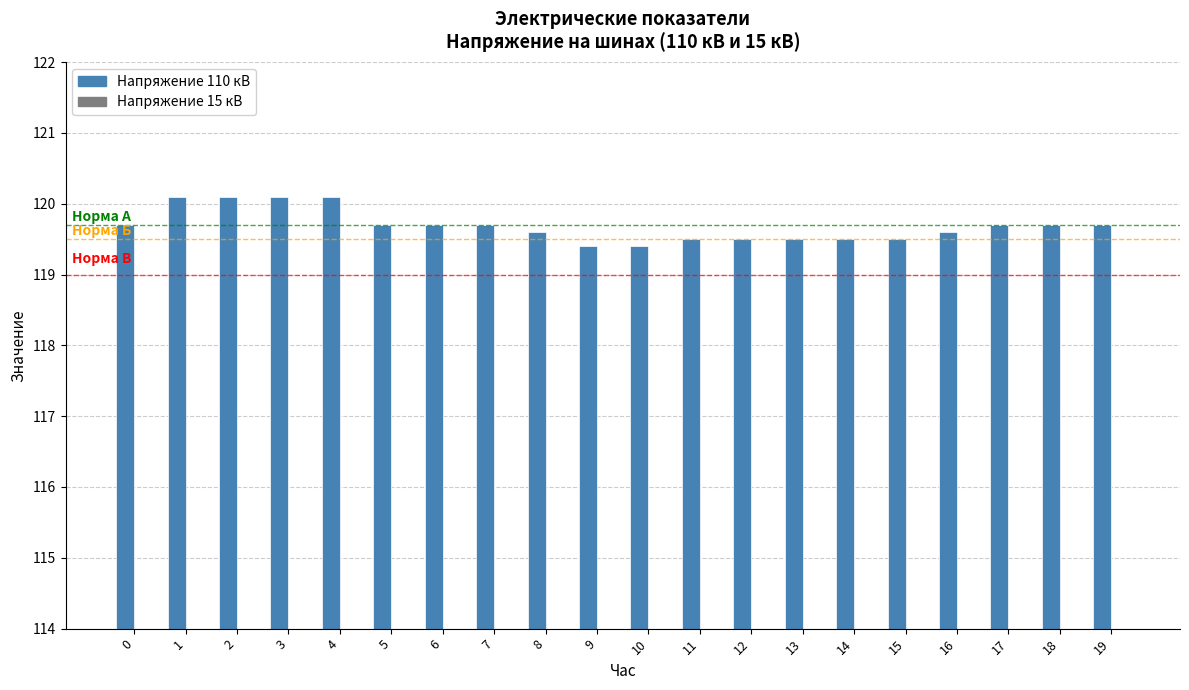

Reading left to right, transcribe all the data shown in this chart.

Напряжение 110 кВ: 119.7	120.1	120.1	120.1	120.1	119.7	119.7	119.7	119.6	119.4	119.4	119.5	119.5	119.5	119.5	119.5	119.6	119.7	119.7	119.7
Напряжение 15 кВ: 15.6	15.6	15.6	15.6	15.6	15.6	15.6	15.6	15.5	15.5	15.5	15.6	15.6	15.6	15.5	15.6	15.6	15.6	15.6	15.6